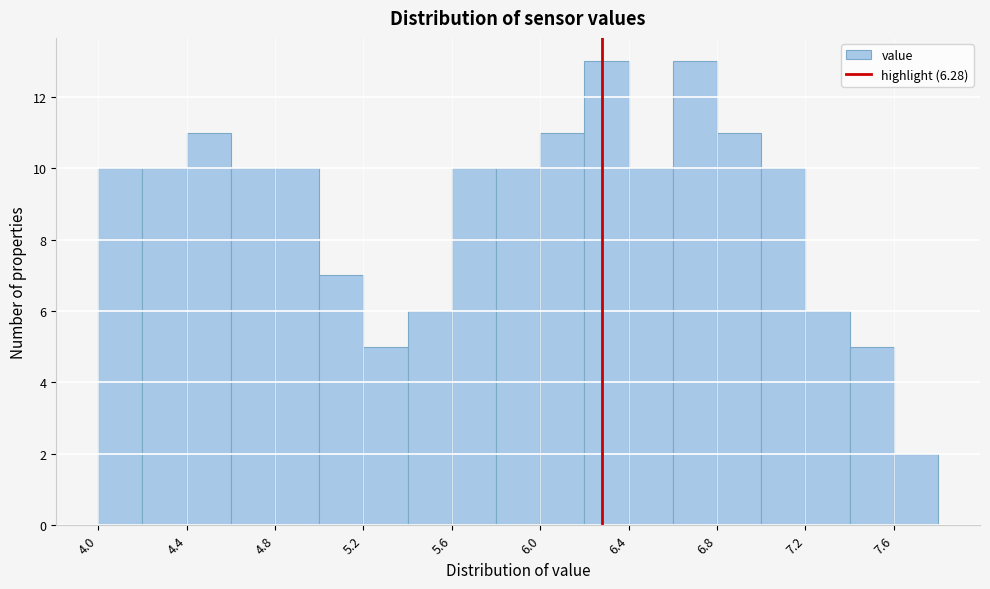

Reading left to right, list every bar in this chart as the range it spans on the x-axis followed by its height. The values are not printed on the chart, so give them approximately, as read against the axis.

4.0 to 4.2: 10
4.2 to 4.4: 10
4.4 to 4.6: 11
4.6 to 4.8: 10
4.8 to 5.0: 10
5.0 to 5.2: 7
5.2 to 5.4: 5
5.4 to 5.6: 6
5.6 to 5.8: 10
5.8 to 6.0: 10
6.0 to 6.2: 11
6.2 to 6.4: 13
6.4 to 6.6: 10
6.6 to 6.8: 13
6.8 to 7.0: 11
7.0 to 7.2: 10
7.2 to 7.4: 6
7.4 to 7.6: 5
7.6 to 7.8: 2